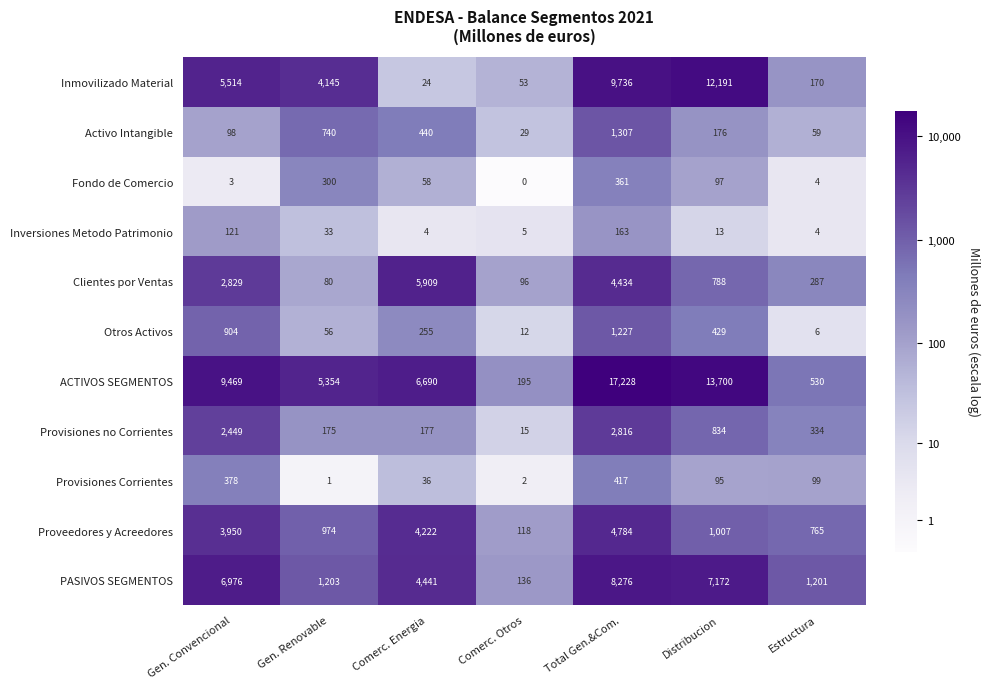

Which series changed the most between Total Gen.&Com. and Estructura?

ACTIVOS SEGMENTOS